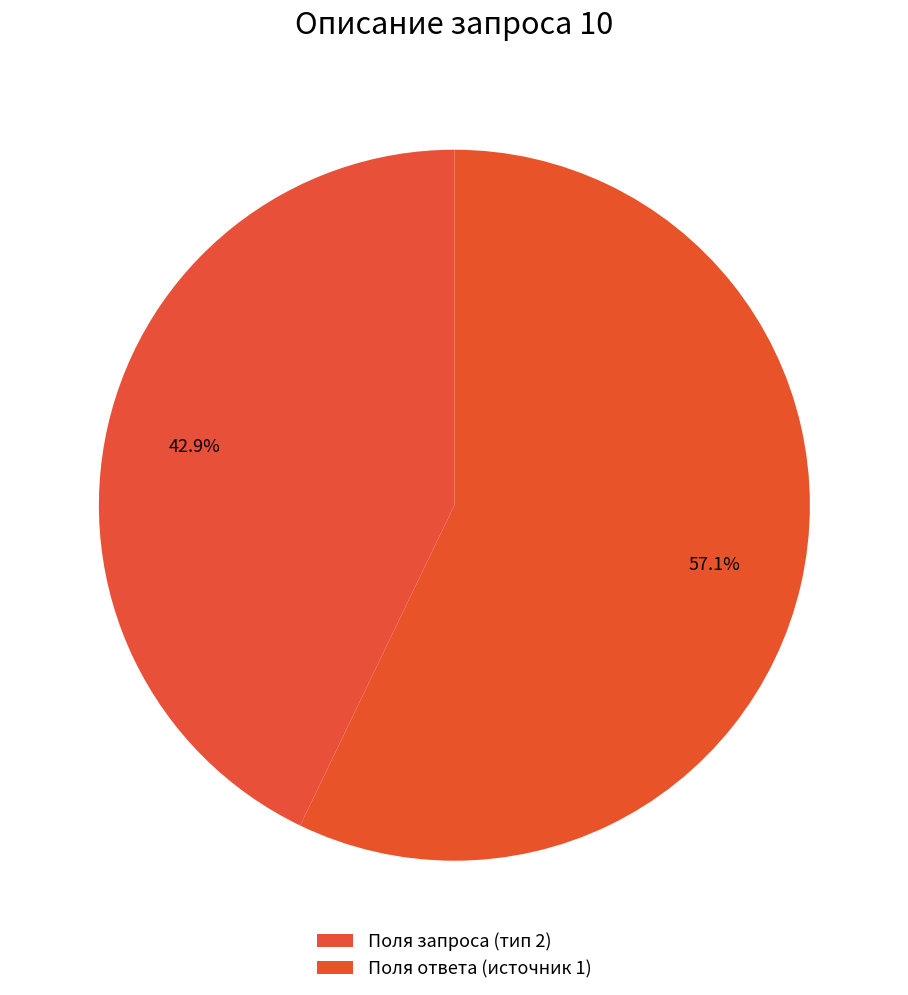

What is the majority slice?

Поля ответа (источник 1)